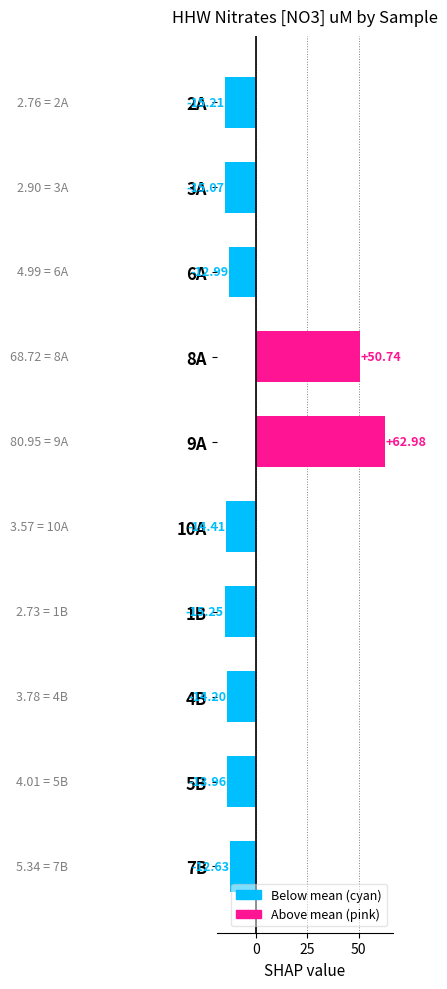

Between 4B and 2A, which is larger?

4B